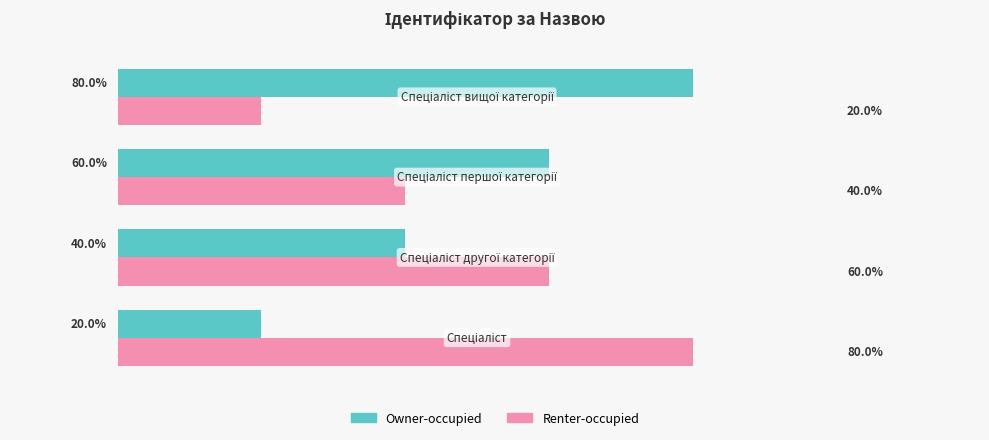

What are all the series names shown in the legend?

Owner-occupied, Renter-occupied